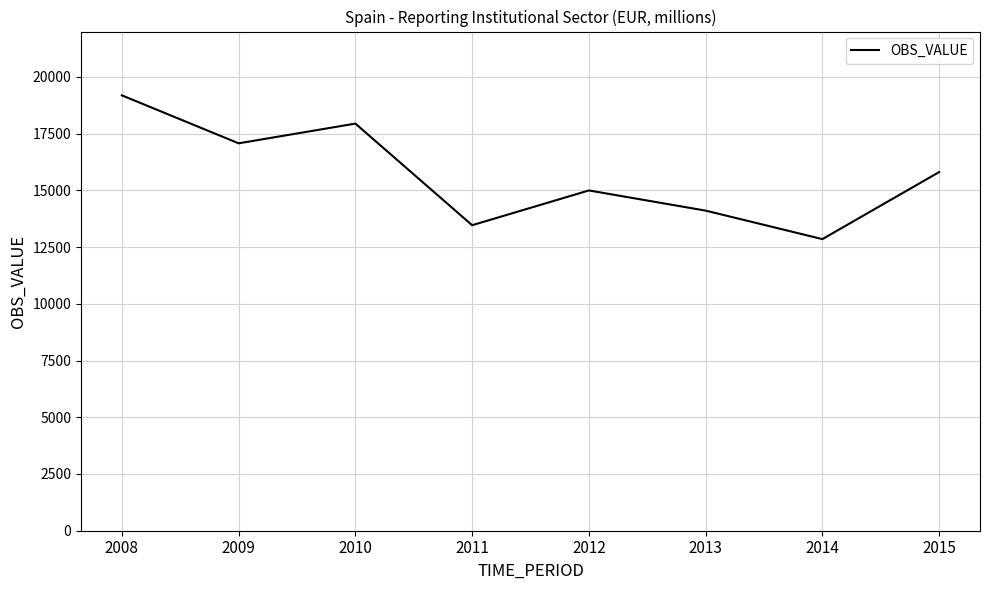

Between 2010 and 2013, which is larger?

2010